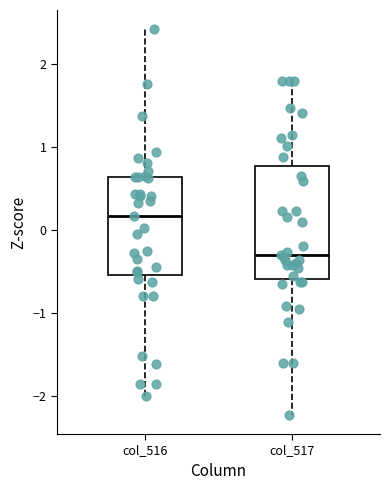

Which box has the lowest median line?

col_517